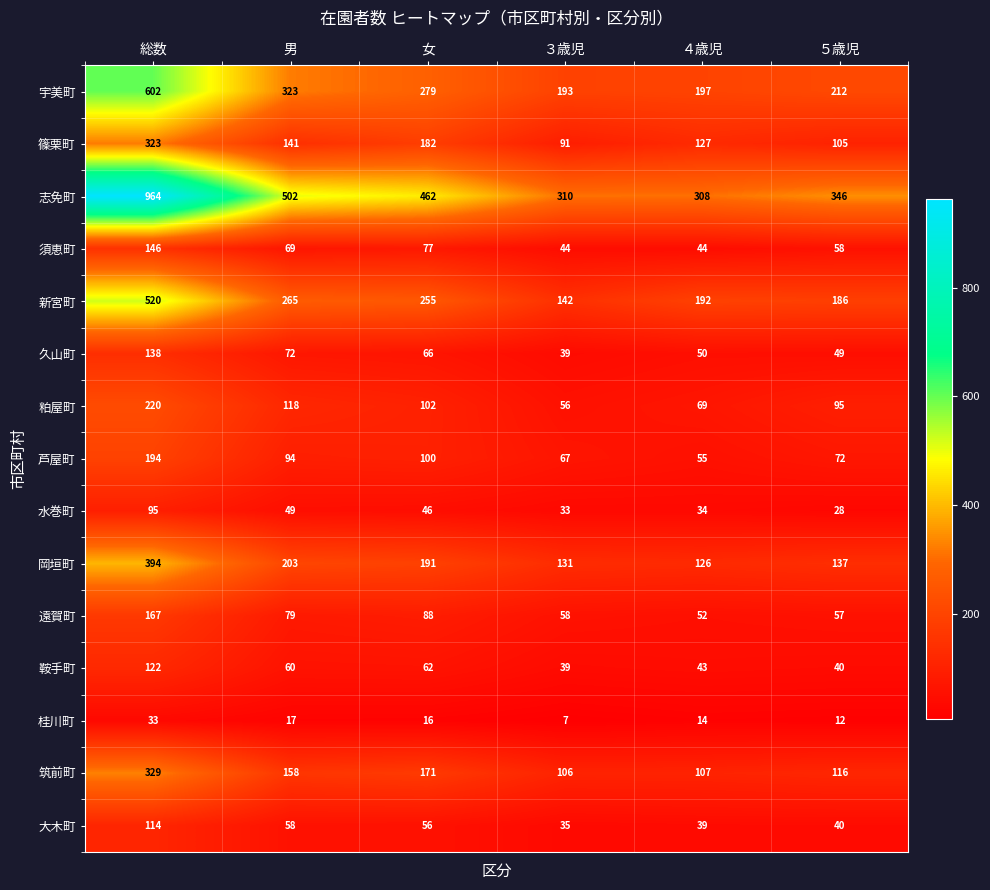

What is the sum of the 志免町 values at ４歳児 and ５歳児?

654